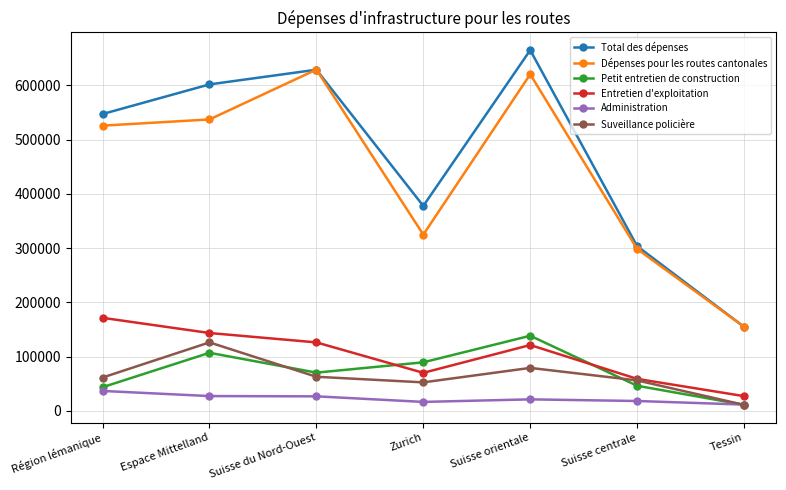

What is the difference between the second highest and minimum values in the Administration series?

15708